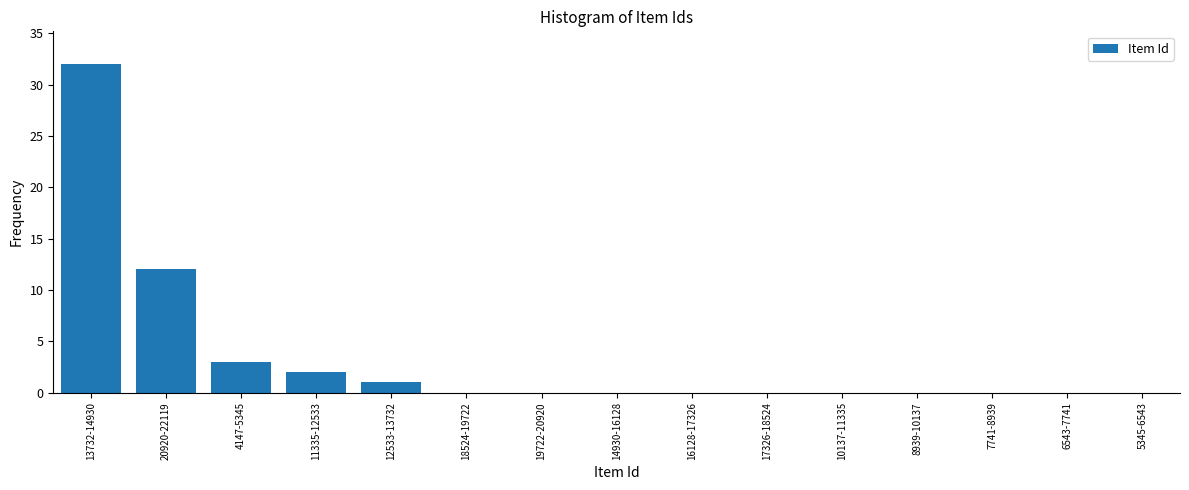

Reading left to right, what are all the values shown in this chart?

13732-14930=32	20920-22119=12	4147-5345=3	11335-12533=2	12533-13732=1	18524-19722=0	19722-20920=0	14930-16128=0	16128-17326=0	17326-18524=0	10137-11335=0	8939-10137=0	7741-8939=0	6543-7741=0	5345-6543=0